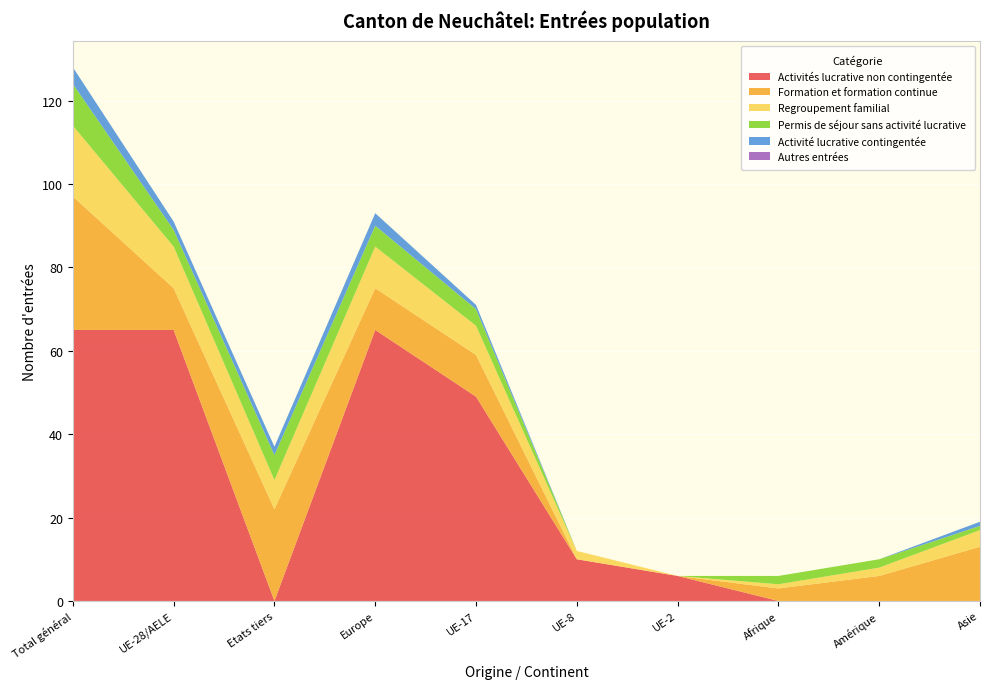

Reading left to right, transcribe all the data shown in this chart.

Activités lucrative non contingentée: Total général=65	UE-28/AELE=65	Etats tiers=0	Europe=65	UE-17=49	UE-8=10	UE-2=6	Afrique=0	Amérique=0	Asie=0
Formation et formation continue: Total général=32	UE-28/AELE=10	Etats tiers=22	Europe=10	UE-17=10	UE-8=0	UE-2=0	Afrique=3	Amérique=6	Asie=13
Regroupement familial: Total général=17	UE-28/AELE=10	Etats tiers=7	Europe=10	UE-17=7	UE-8=2	UE-2=0	Afrique=1	Amérique=2	Asie=4
Permis de séjour sans activité lucrative: Total général=10	UE-28/AELE=4	Etats tiers=6	Europe=5	UE-17=4	UE-8=0	UE-2=0	Afrique=2	Amérique=2	Asie=1
Activité lucrative contingentée: Total général=4	UE-28/AELE=2	Etats tiers=2	Europe=3	UE-17=1	UE-8=0	UE-2=0	Afrique=0	Amérique=0	Asie=1
Autres entrées: Total général=0	UE-28/AELE=0	Etats tiers=0	Europe=0	UE-17=0	UE-8=0	UE-2=0	Afrique=0	Amérique=0	Asie=0